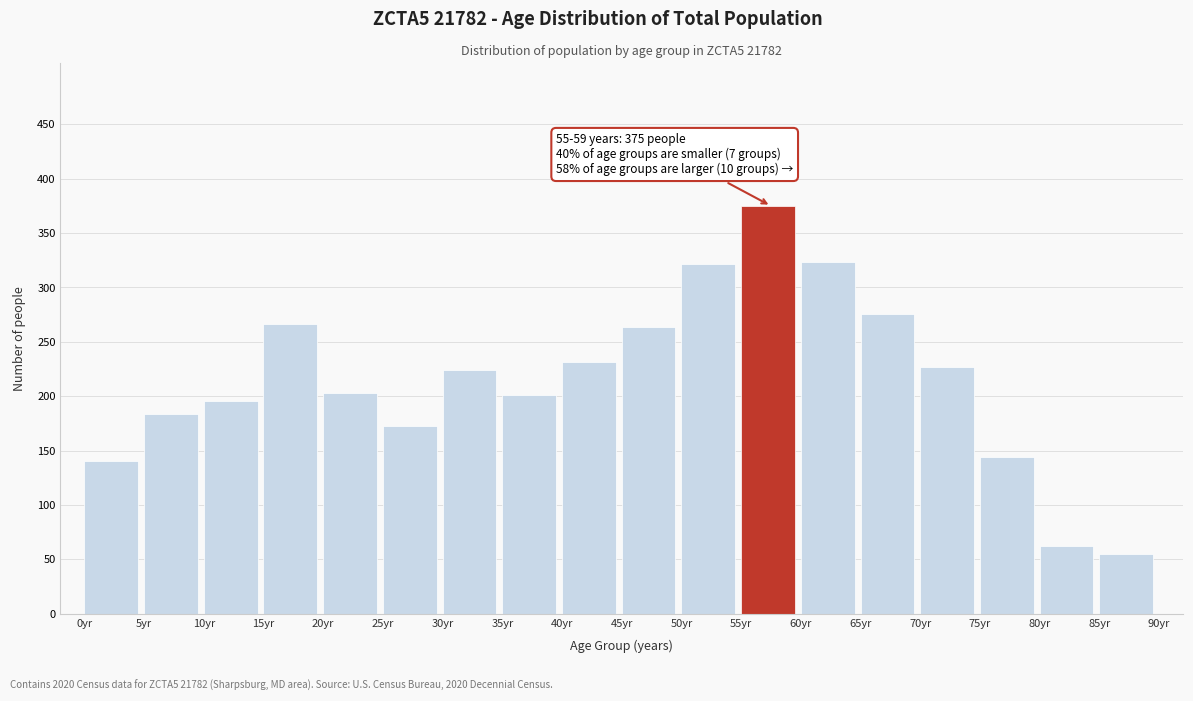

True or false: the data shows 108 at 65yr.

False